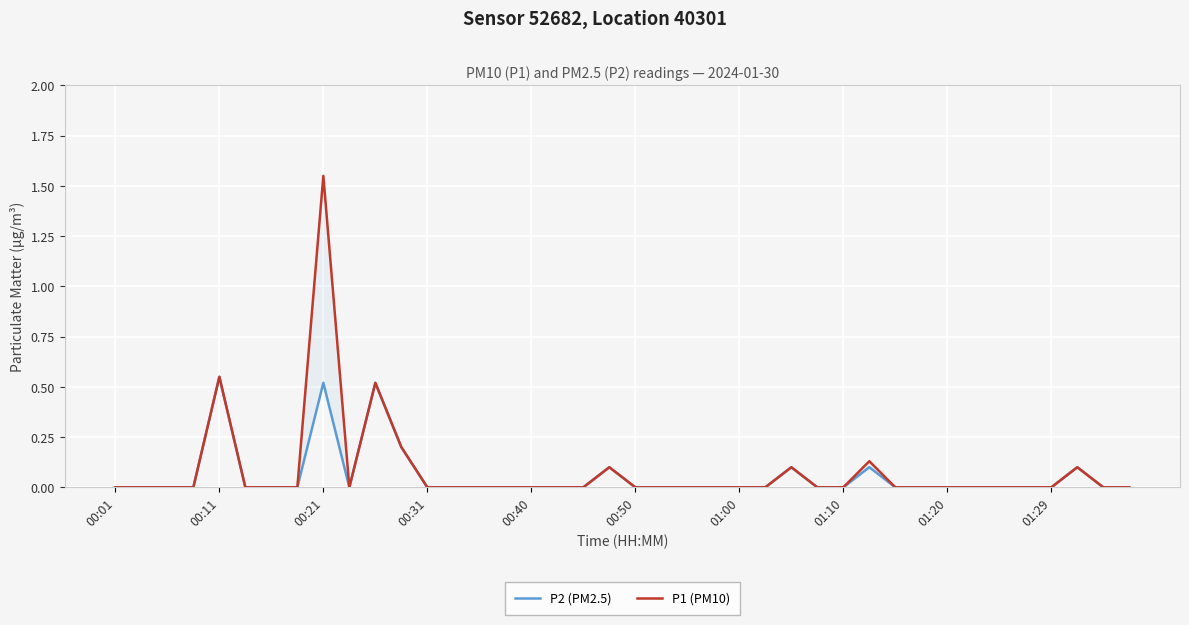

The P2 (PM2.5) series shows 0.0 at 13. True or false?

True